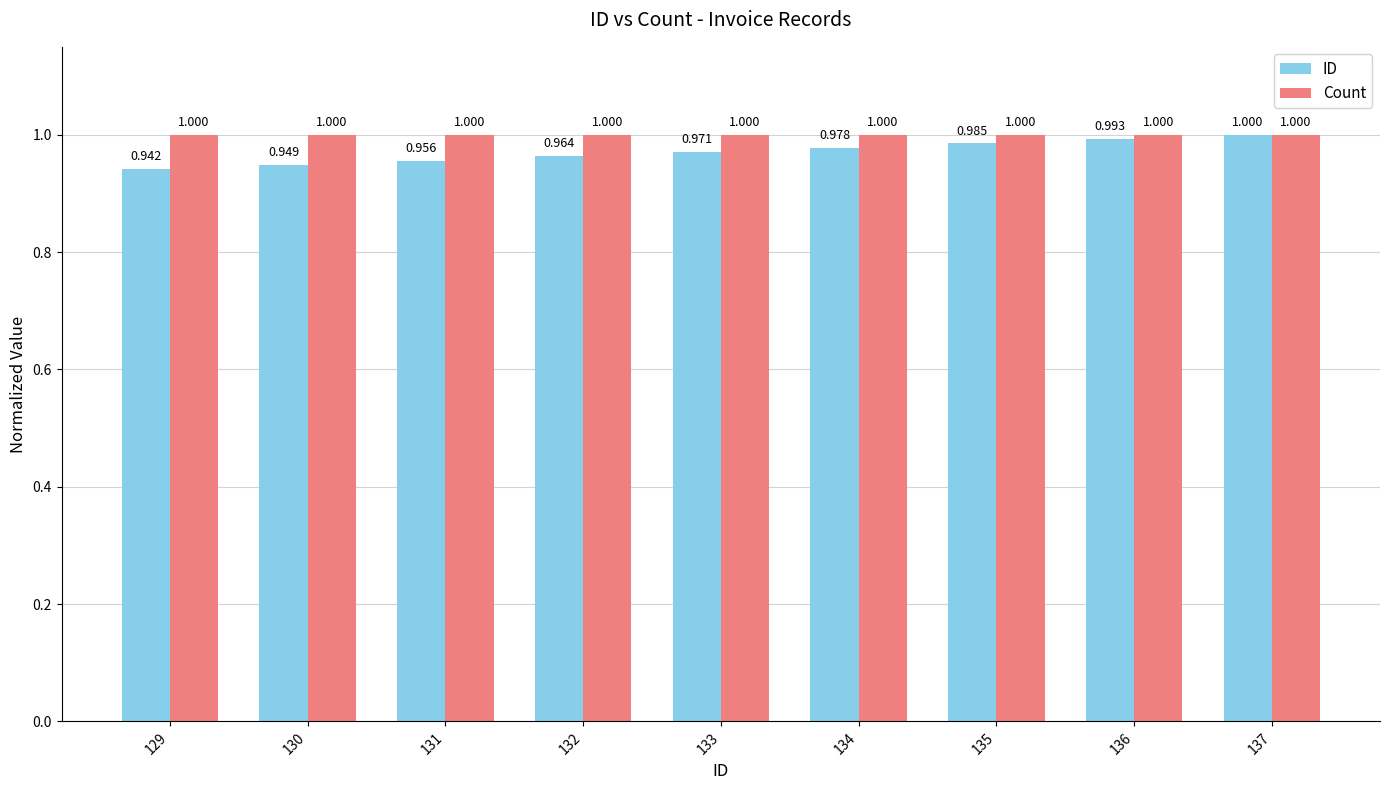

Between 132 and 137, which series saw the biggest shift?

ID